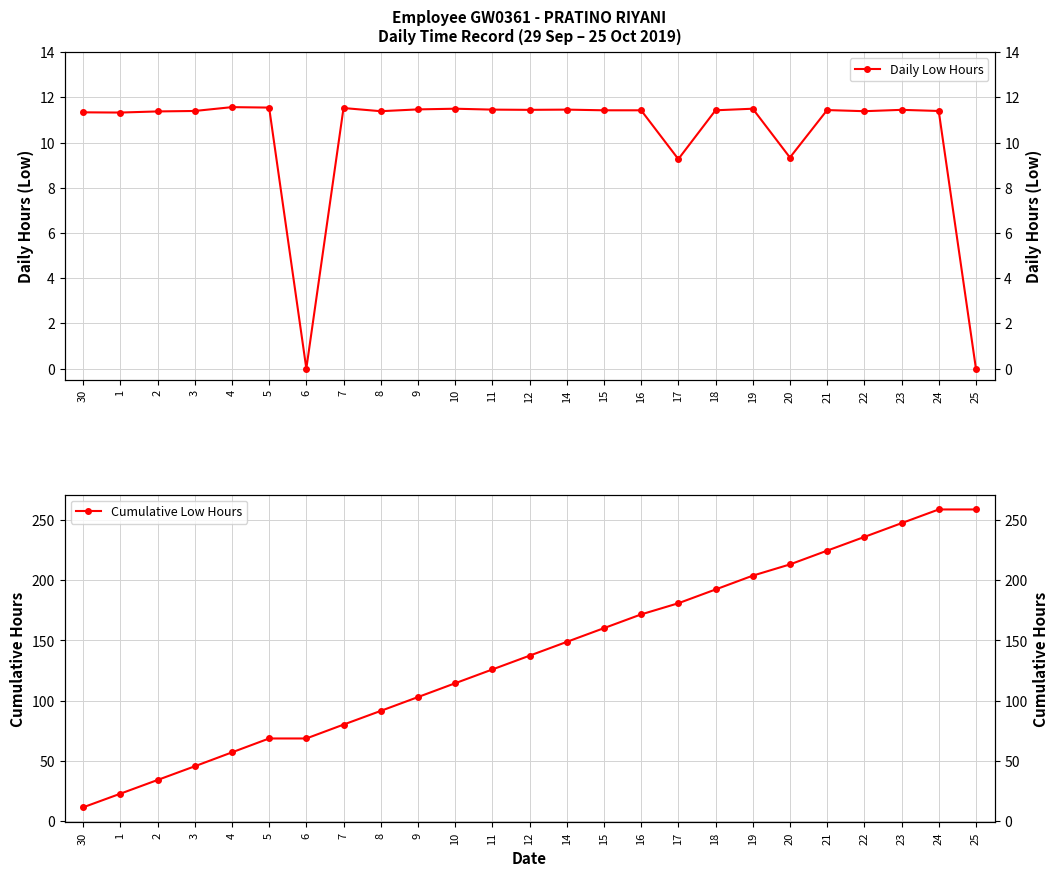

Does the chart display data point markers on the line(s)?

Yes